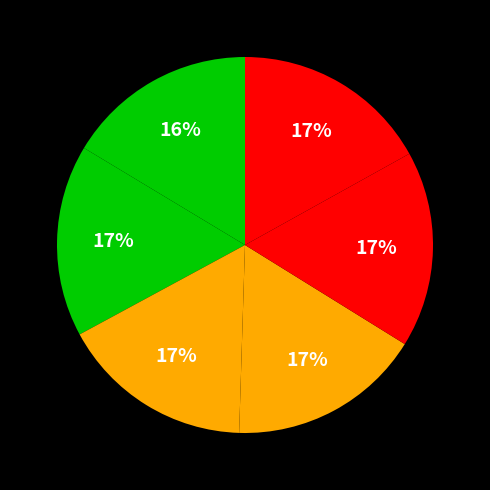

How many segments does this pie chart have?

6